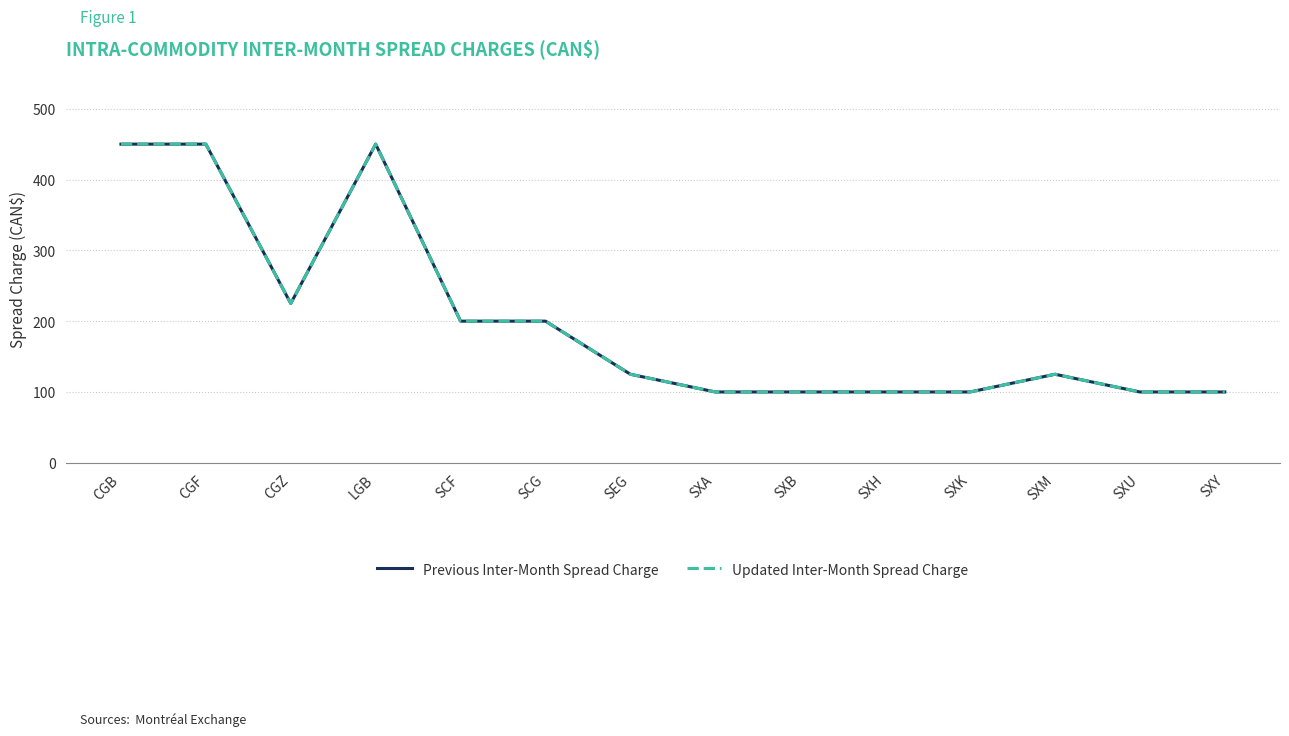

What is the average value of the Updated Inter-Month Spread Charge series?

202